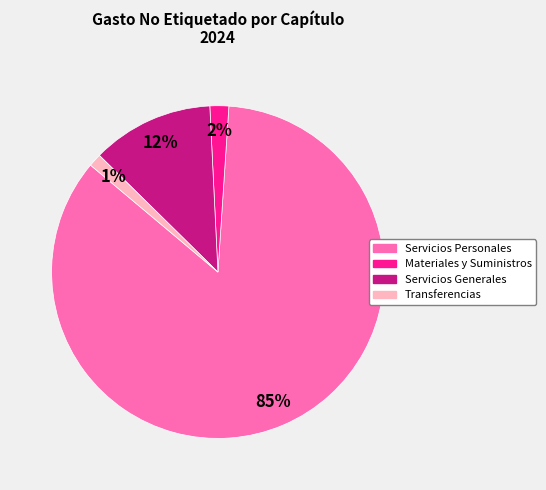

To the nearest percent, what is the average slice percentage?

25%